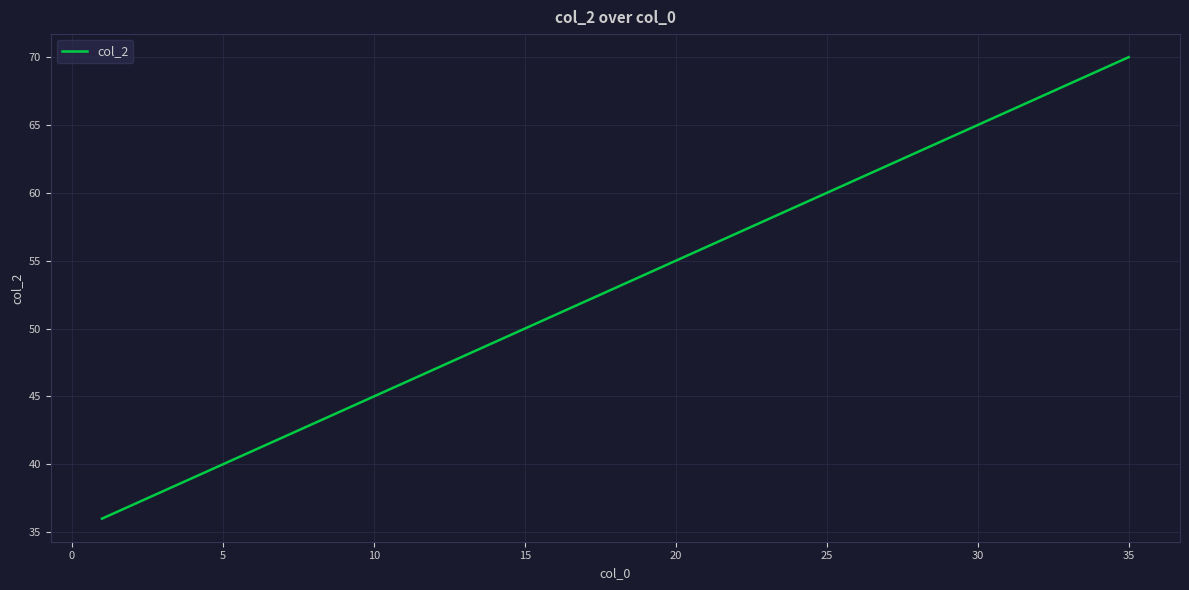

What is the difference between the maximum and minimum values?

34